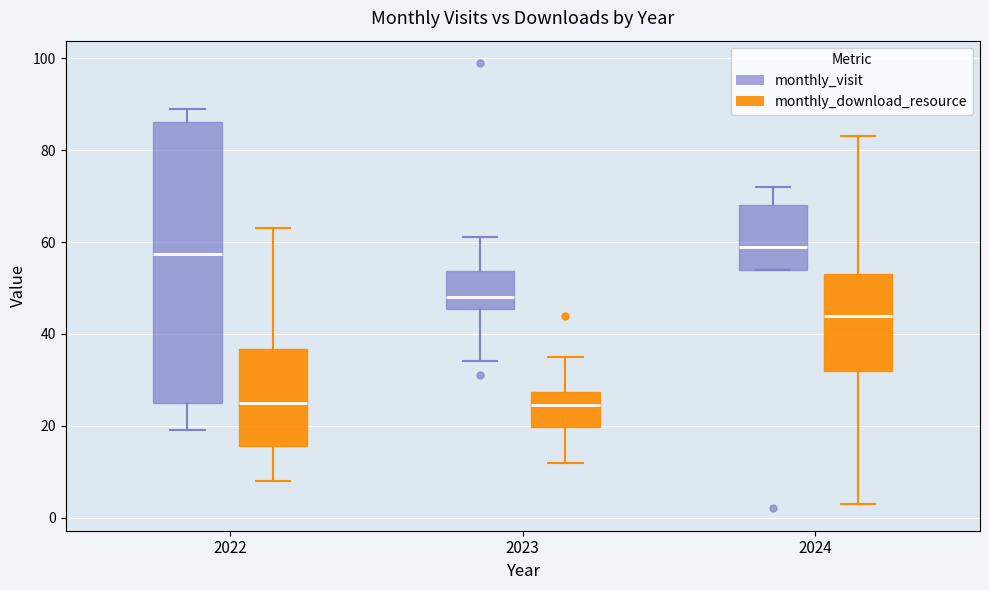

Where does the lower whisker of the box for 2024 (monthly_download_resource) end on the y-axis? The values are not printed on the chart, so give them approximately, as read against the axis.

4